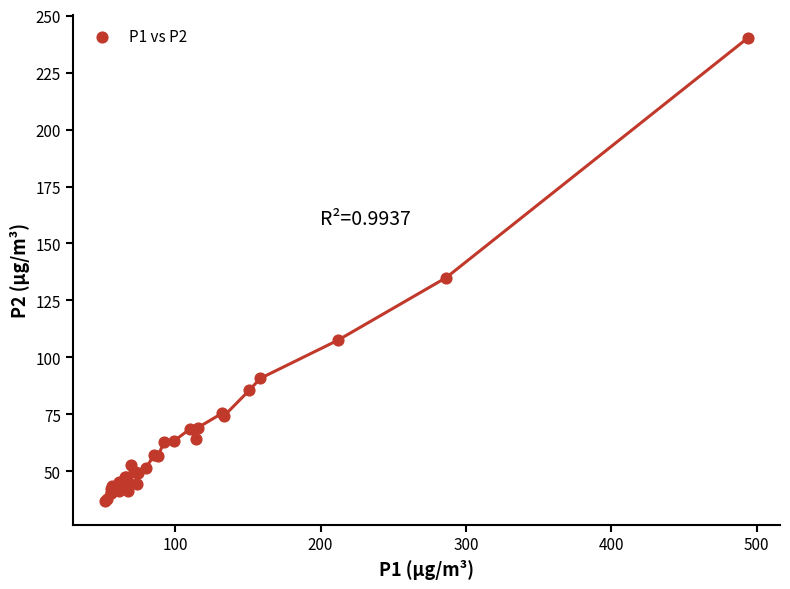

What Y value in the scatter plot is closest to 138?

135.0